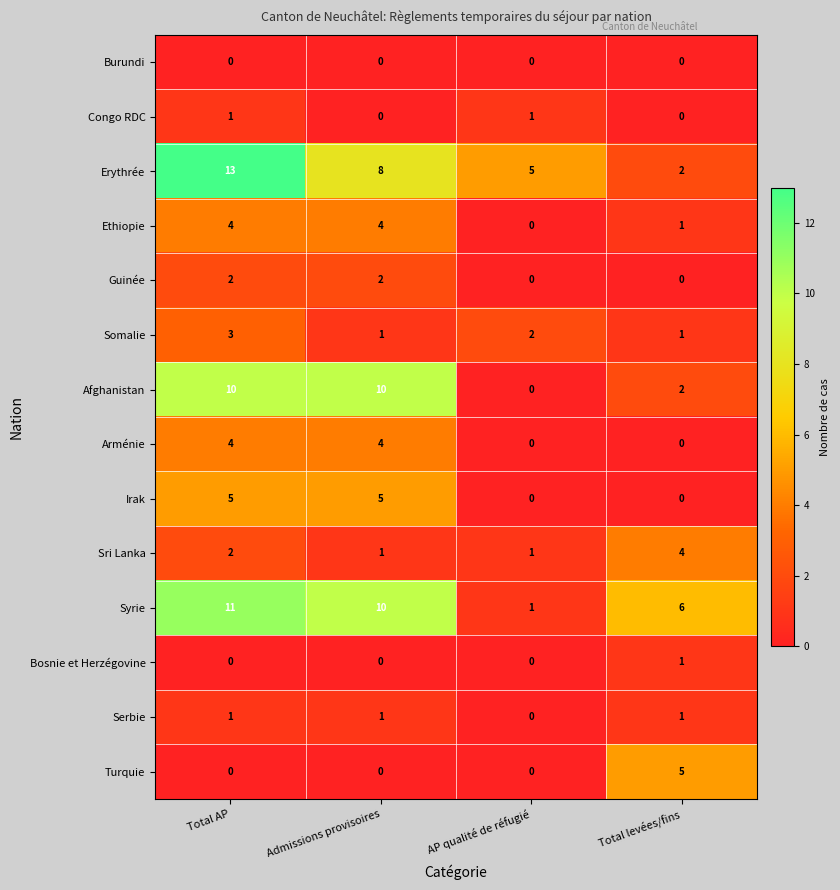

What is the greatest value displayed?

13